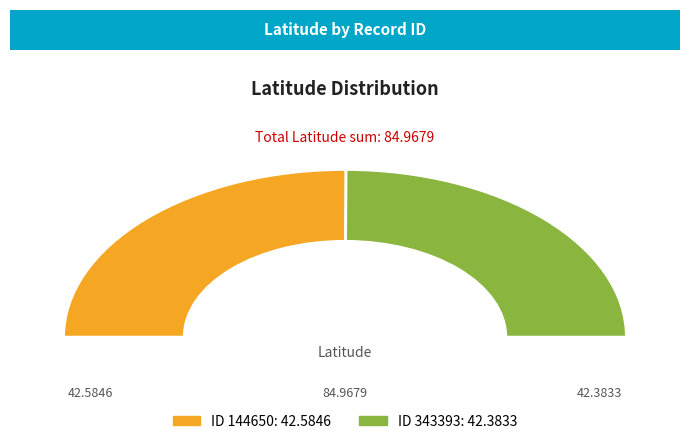

How many segments does this pie chart have?

2